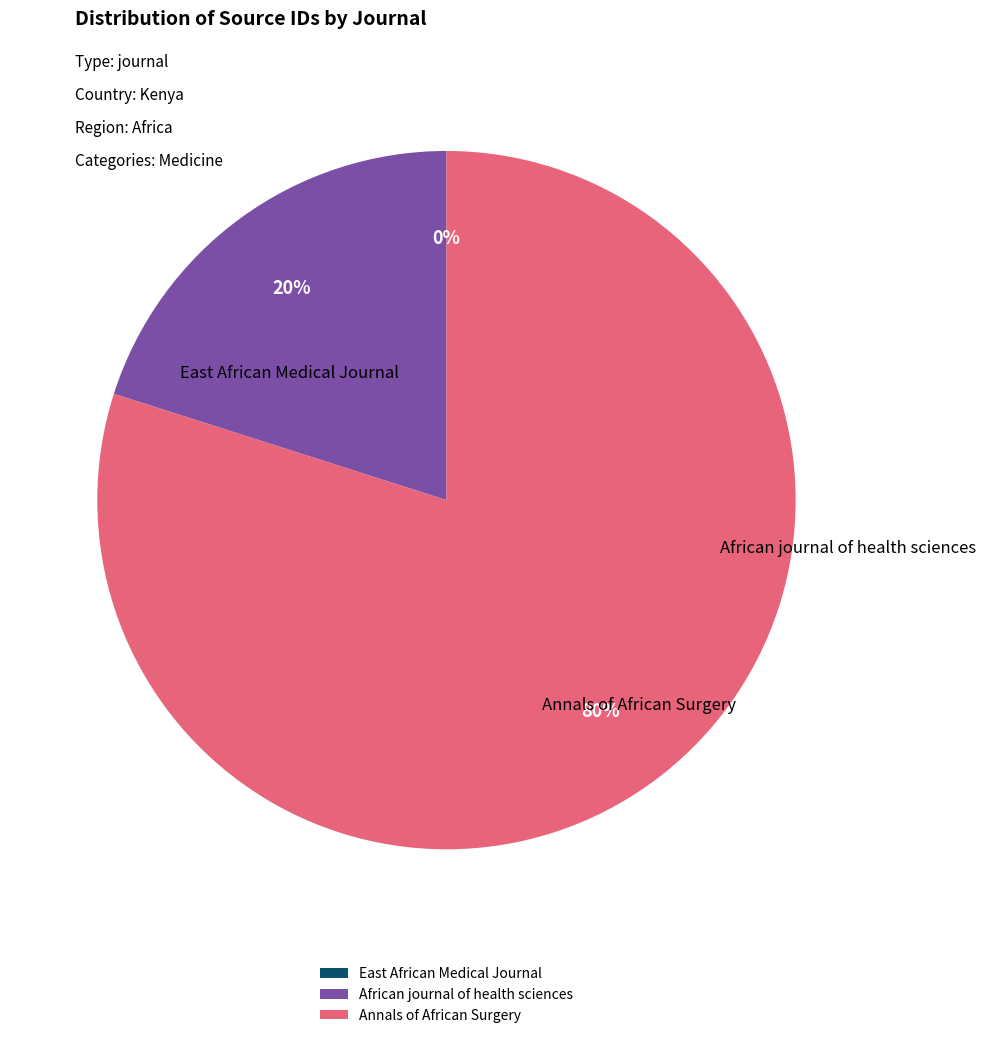

Is the sum of African journal of health sciences and Annals of African Surgery greater than half?

Yes